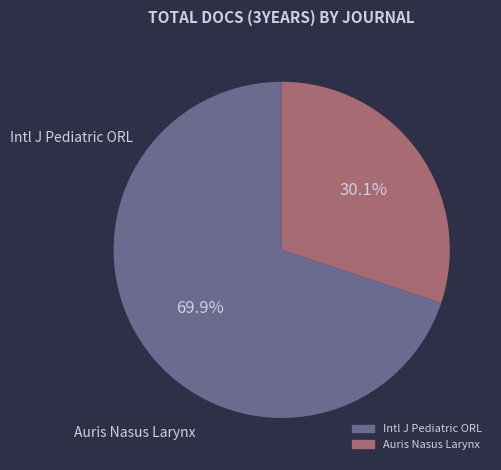

Which category accounts for the majority?

Intl J Pediatric ORL